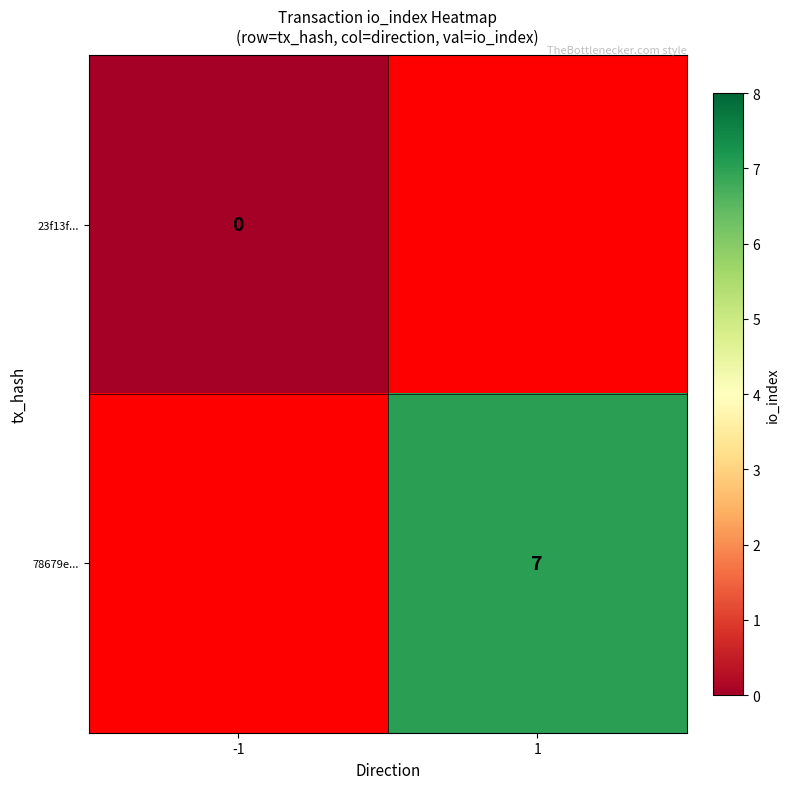

What is the greatest value displayed?

7.0